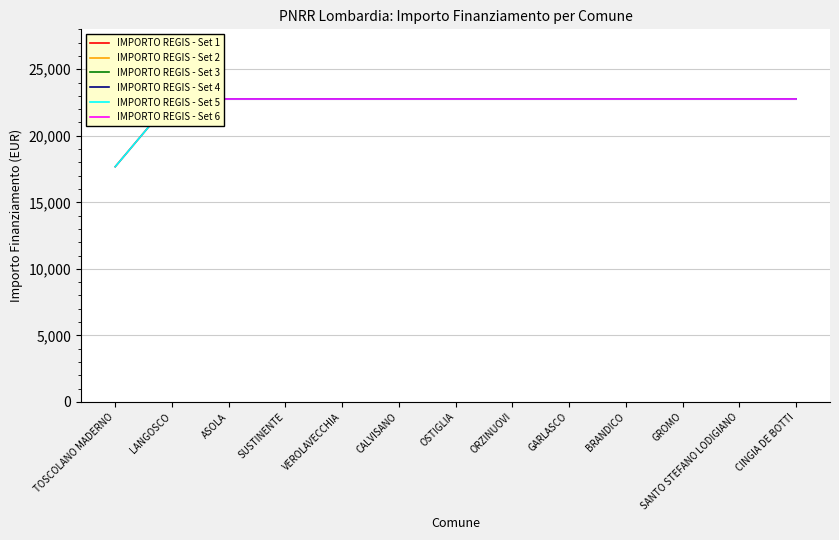

Reading right to left, what are all the values shown in this chart?

IMPORTO REGIS - Set 1: CINGIA DE BOTTI=22750.0	SANTO STEFANO LODIGIANO=22750.0	GROMO=22750.0	BRANDICO=22750.0	GARLASCO=22750.0	ORZINUOVI=22750.0	OSTIGLIA=22750.0	CALVISANO=22750.0	VEROLAVECCHIA=22750.0	SUSTINENTE=22750.0	ASOLA=22750.0	LANGOSCO=22750.0	TOSCOLANO MADERNO=17674.8
IMPORTO REGIS - Set 2: CINGIA DE BOTTI=22750.0	SANTO STEFANO LODIGIANO=22750.0	GROMO=22750.0	BRANDICO=22750.0	GARLASCO=22750.0	ORZINUOVI=22750.0	OSTIGLIA=22750.0	CALVISANO=22750.0	VEROLAVECCHIA=22750.0	SUSTINENTE=22750.0	ASOLA=22750.0	LANGOSCO=22750.0	TOSCOLANO MADERNO=22750.0
IMPORTO REGIS - Set 3: CINGIA DE BOTTI=22750.0	SANTO STEFANO LODIGIANO=22750.0	GROMO=22750.0	BRANDICO=22750.0	GARLASCO=22750.0	ORZINUOVI=22750.0	OSTIGLIA=22750.0	CALVISANO=22750.0	VEROLAVECCHIA=22750.0	SUSTINENTE=22750.0	ASOLA=22750.0	LANGOSCO=22750.0	TOSCOLANO MADERNO=22750.0
IMPORTO REGIS - Set 4: CINGIA DE BOTTI=22750.0	SANTO STEFANO LODIGIANO=22750.0	GROMO=22750.0	BRANDICO=22750.0	GARLASCO=22750.0	ORZINUOVI=22750.0	OSTIGLIA=22750.0	CALVISANO=22750.0	VEROLAVECCHIA=22750.0	SUSTINENTE=22750.0	ASOLA=22750.0	LANGOSCO=22750.0	TOSCOLANO MADERNO=22750.0
IMPORTO REGIS - Set 5: CINGIA DE BOTTI=22750.0	SANTO STEFANO LODIGIANO=22750.0	GROMO=22750.0	BRANDICO=22750.0	GARLASCO=22750.0	ORZINUOVI=22750.0	OSTIGLIA=22750.0	CALVISANO=22750.0	VEROLAVECCHIA=22750.0	SUSTINENTE=22750.0	ASOLA=22750.0	LANGOSCO=22750.0	TOSCOLANO MADERNO=17674.8
IMPORTO REGIS - Set 6: CINGIA DE BOTTI=22750.0	SANTO STEFANO LODIGIANO=22750.0	GROMO=22750.0	BRANDICO=22750.0	GARLASCO=22750.0	ORZINUOVI=22750.0	OSTIGLIA=22750.0	CALVISANO=22750.0	VEROLAVECCHIA=22750.0	SUSTINENTE=22750.0	ASOLA=22750.0	LANGOSCO=22750.0	TOSCOLANO MADERNO=22750.0